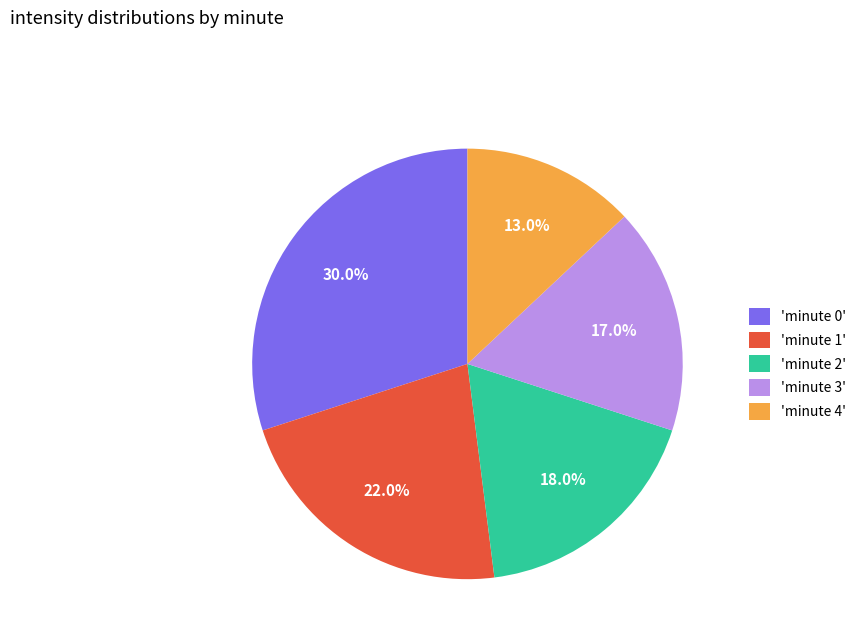

How many slices are in this pie chart?

5